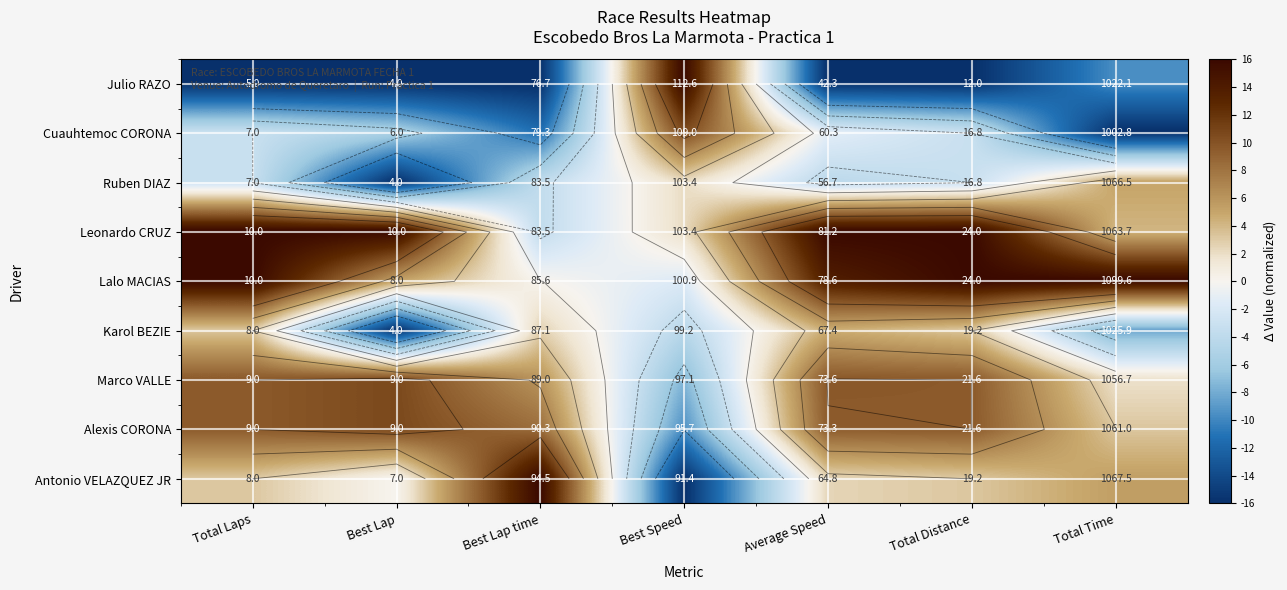

How many positive values does the Karol BEZIE series have?

4